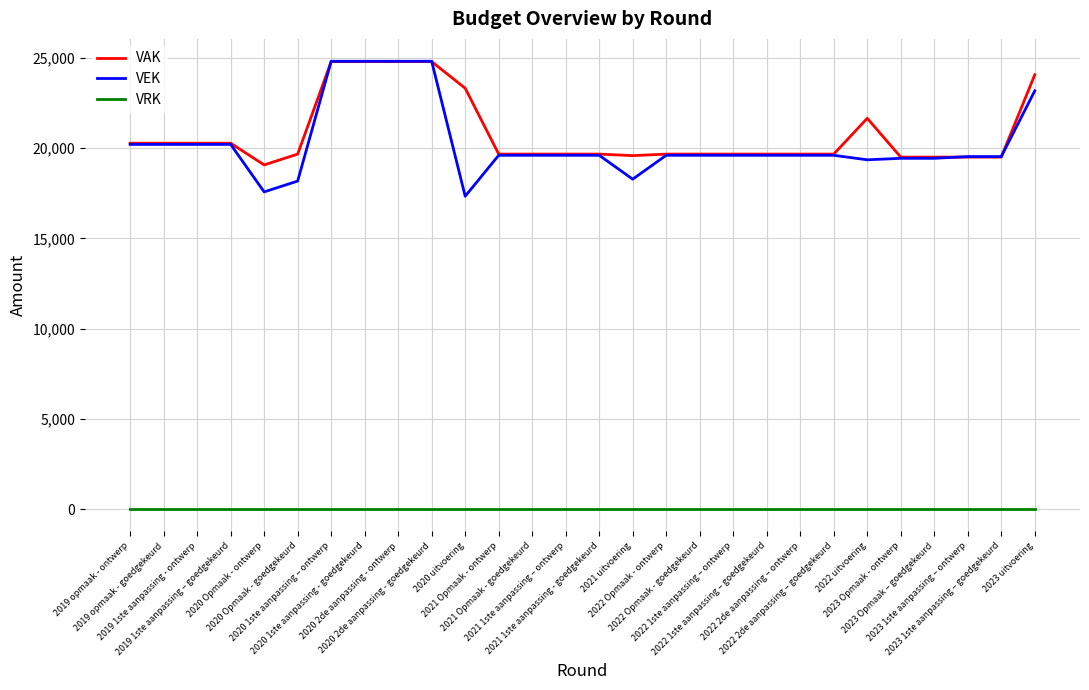

How many lines are shown in the chart?

3